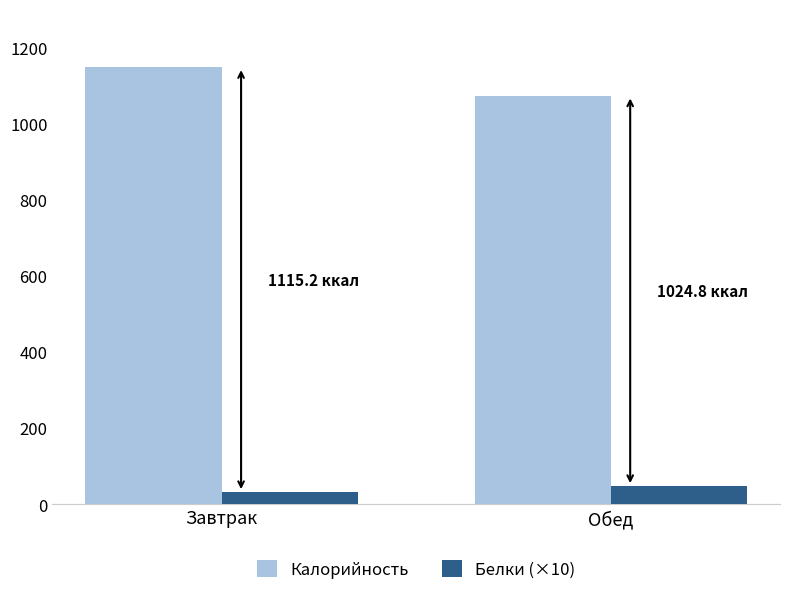

Is the value of Белки (×10) at Обед greater than the value of Калорийность at Обед?

No